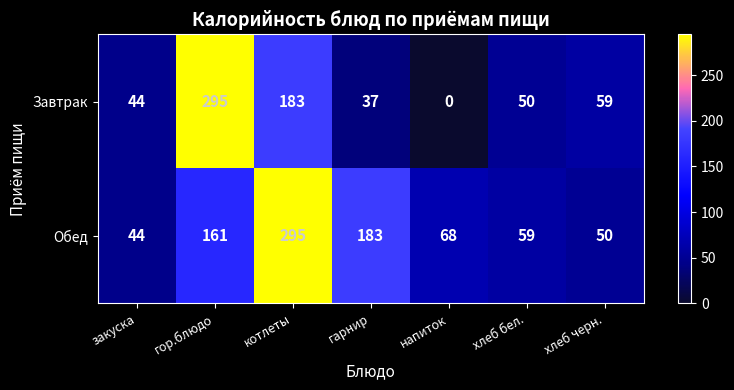

Which series has the largest total across all categories?

Обед